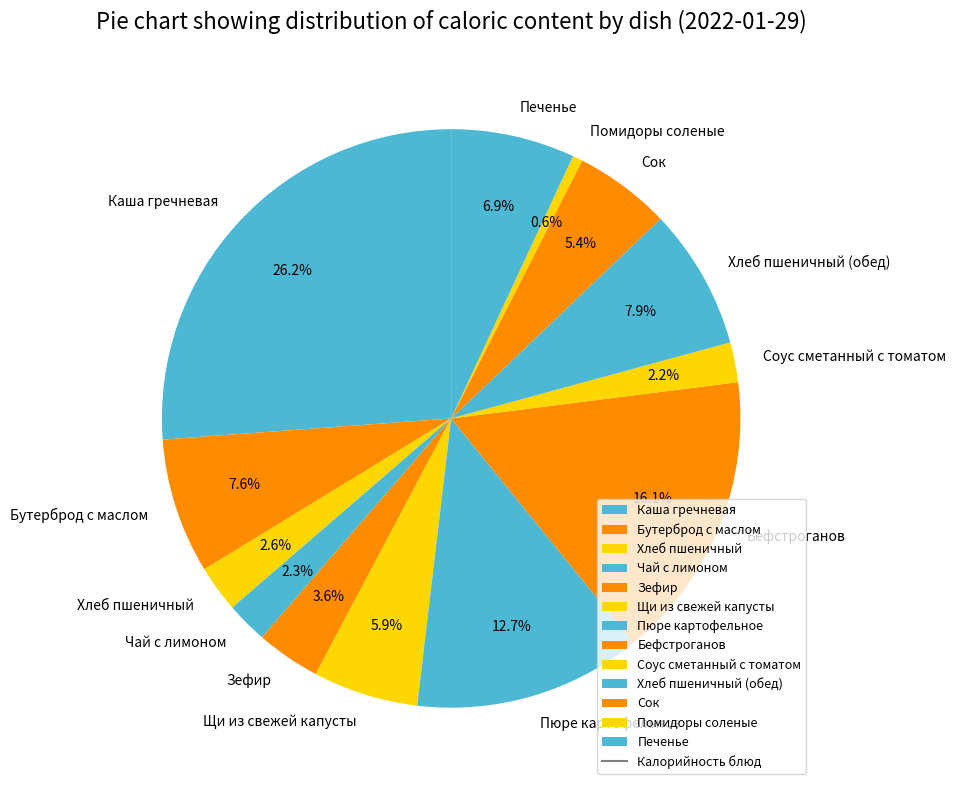

To the nearest percent, what is the difference between the largest and smallest slice percentages?

26%